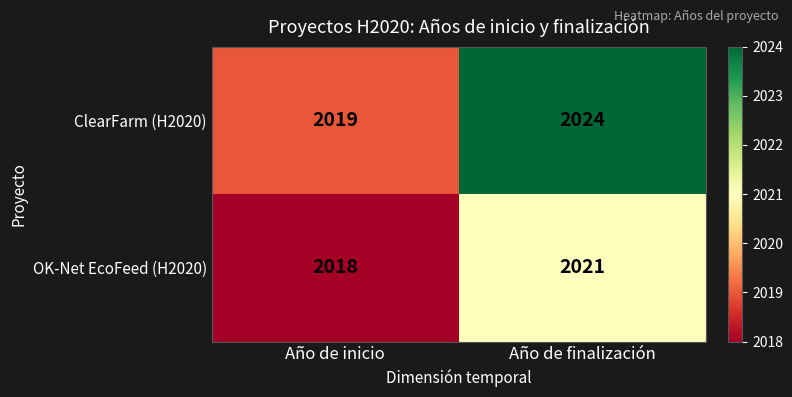

What is the smallest value displayed?

2018